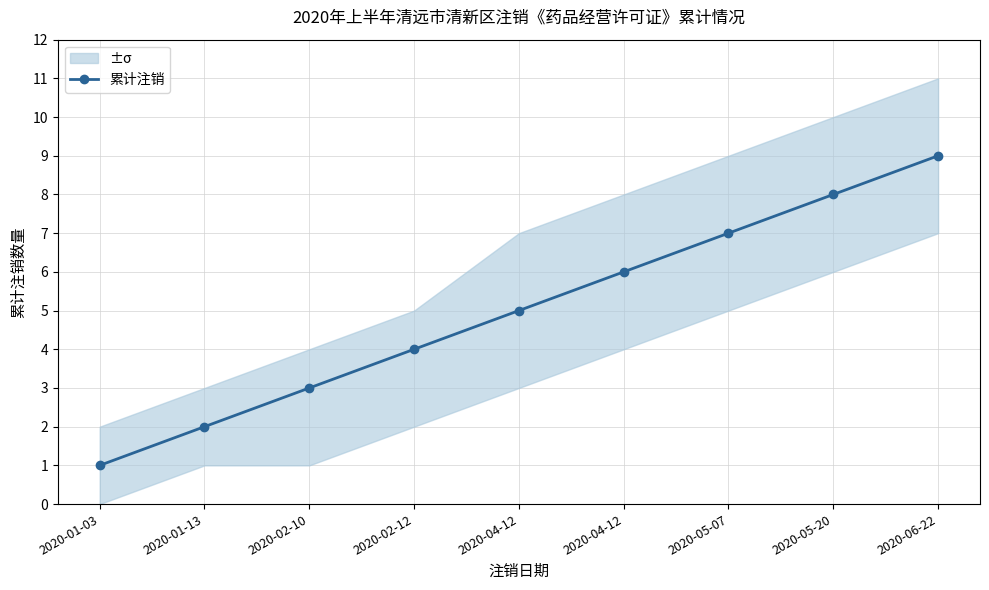

Reading left to right, transcribe all the data shown in this chart.

2020-01-03=1	2020-01-13=2	2020-02-10=3	2020-02-12=4	2020-04-12=5	2020-04-12=6	2020-05-07=7	2020-05-20=8	2020-06-22=9